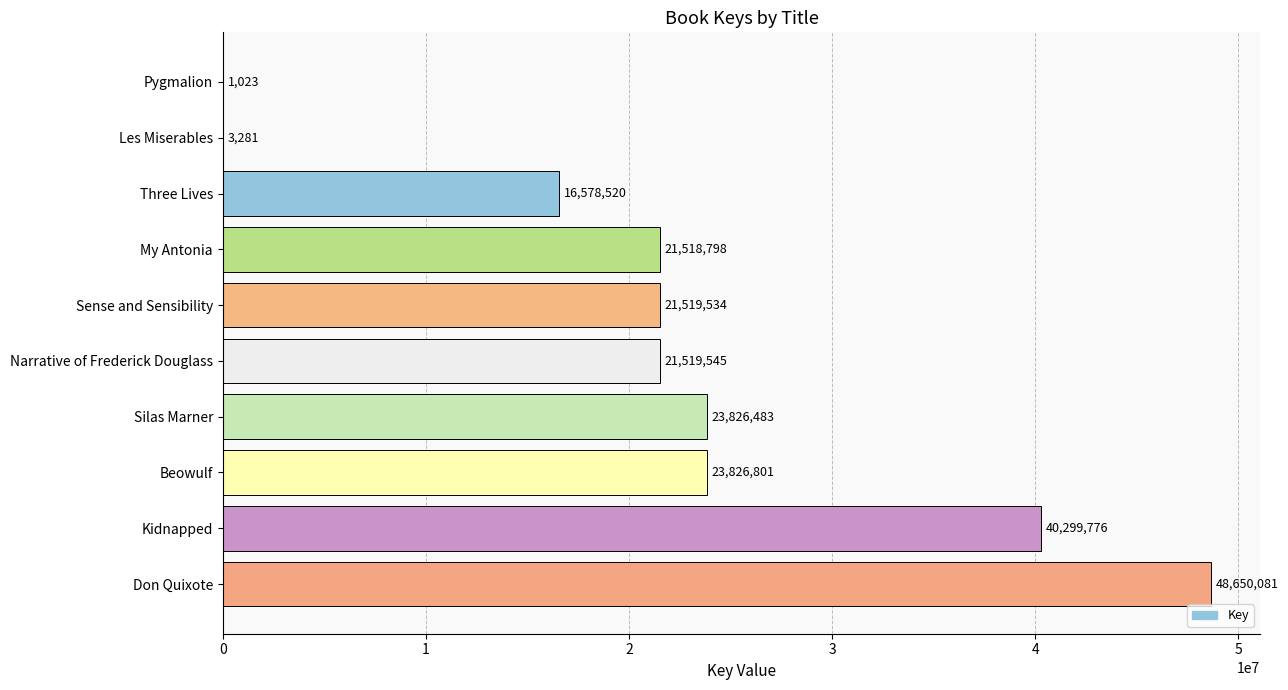

Are the bars grouped side by side (vs. stacked)?

No